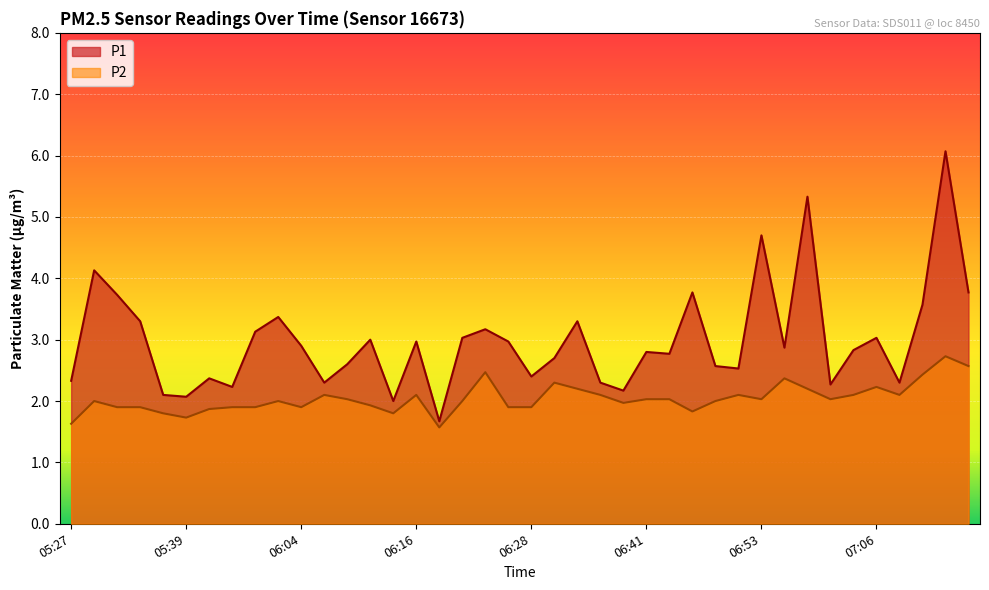

How many lines are shown in the chart?

2